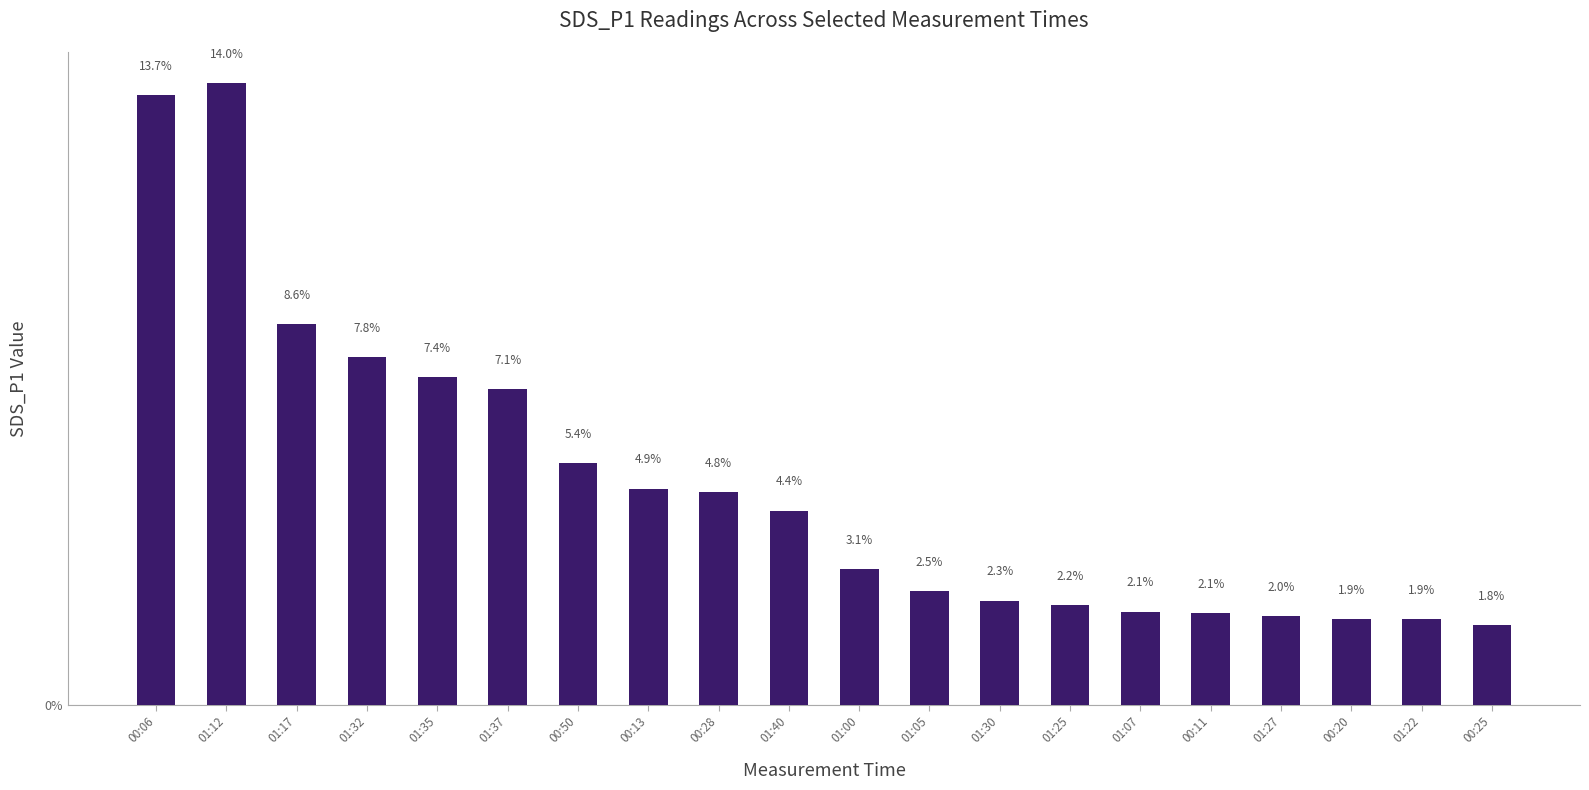

List the labels in order of value, smallest first.

00:25, 00:20, 01:22, 01:27, 00:11, 01:07, 01:25, 01:30, 01:05, 01:00, 01:40, 00:28, 00:13, 00:50, 01:37, 01:35, 01:32, 01:17, 00:06, 01:12